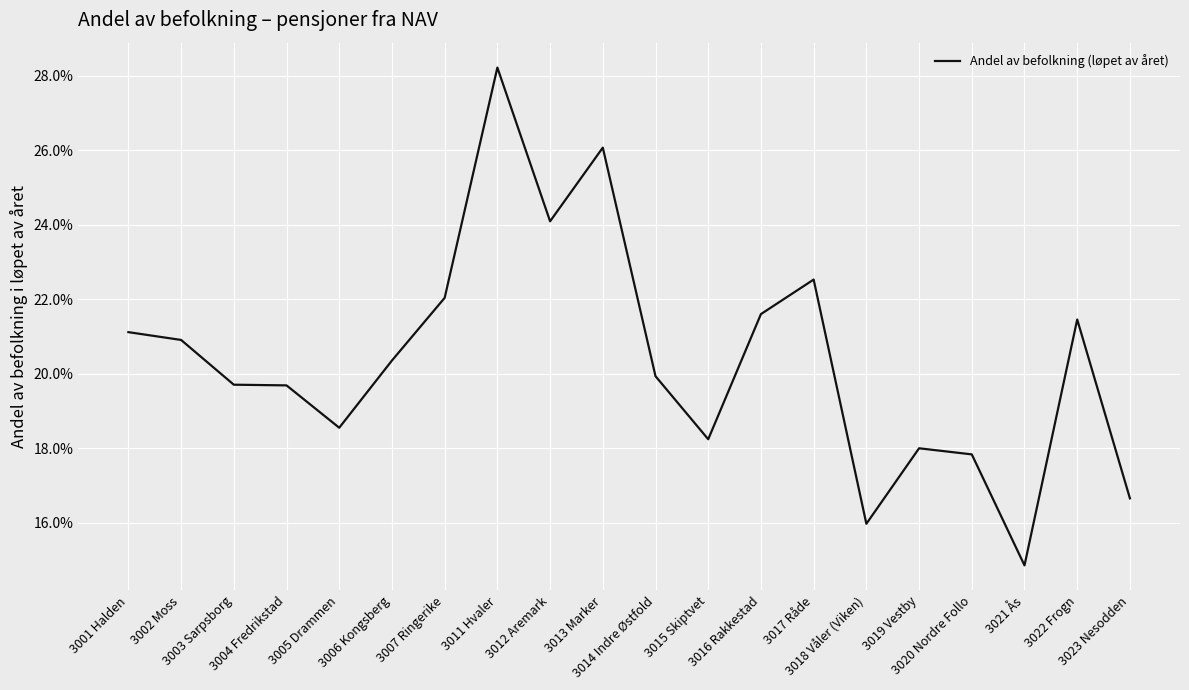

Does the chart display data point markers on the line(s)?

No